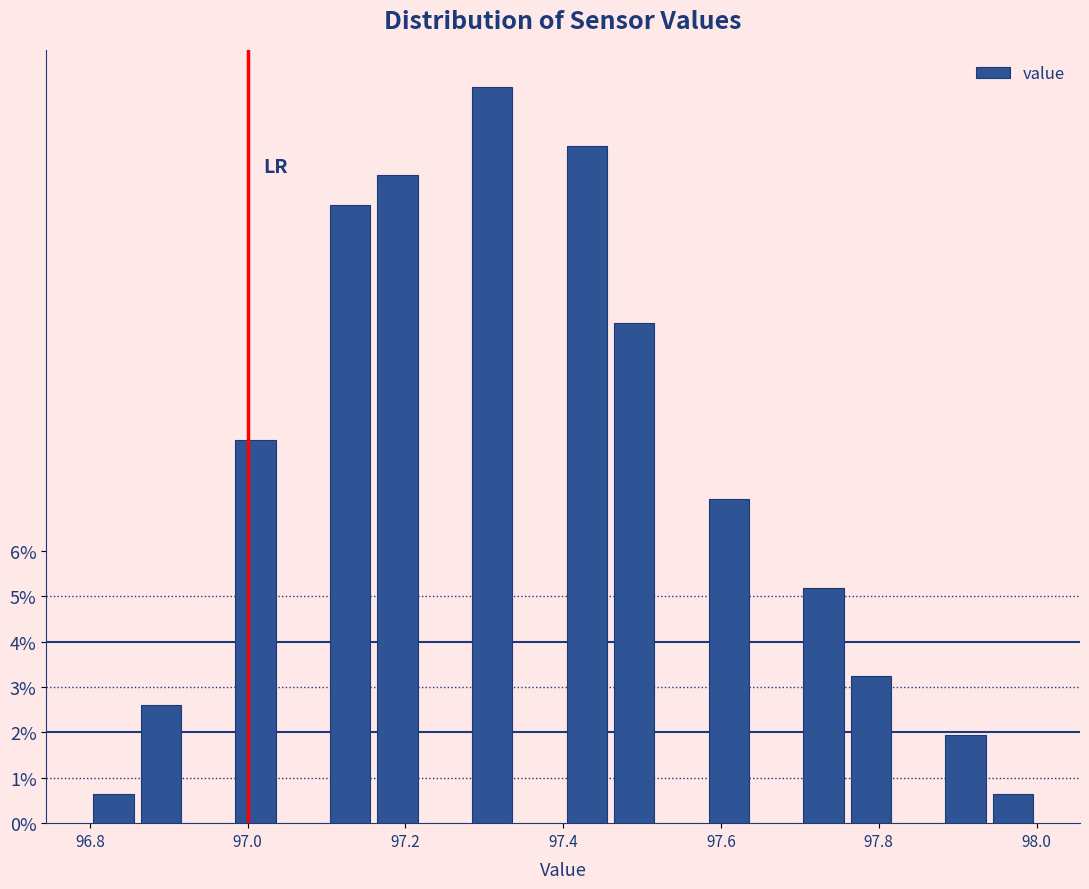

Around what value on the x-axis is the tallest bar? Give the approximate position of its centre, as read against the axis.

97.32